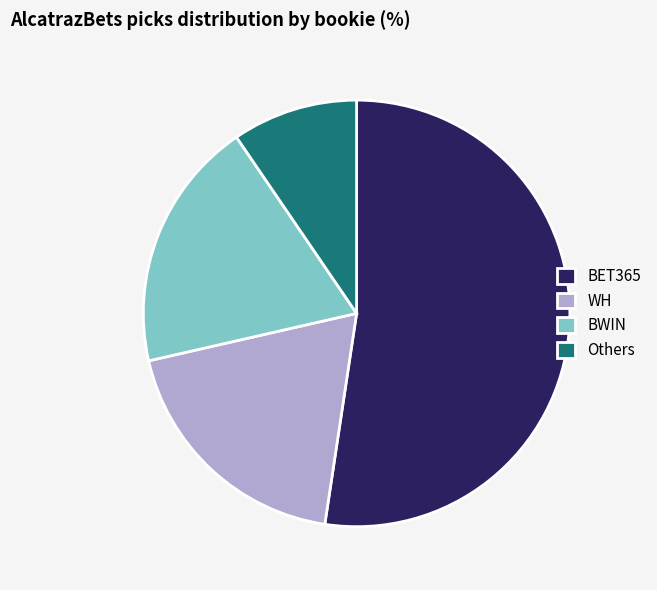

What is the majority slice?

BET365